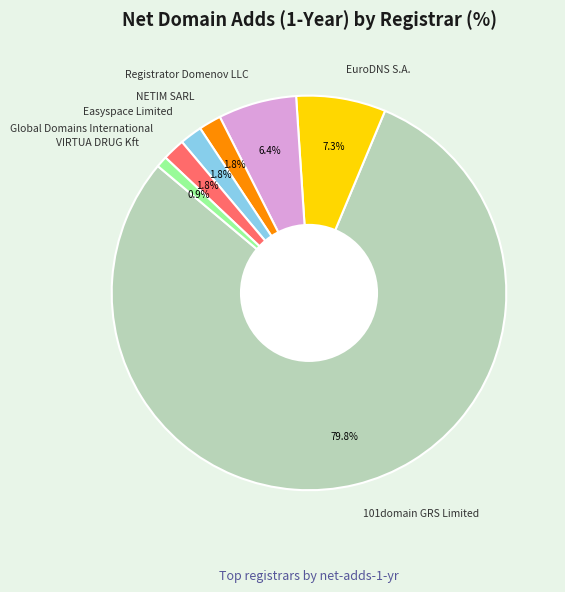

Which slice is the smallest?

VIRTUA DRUG Kft